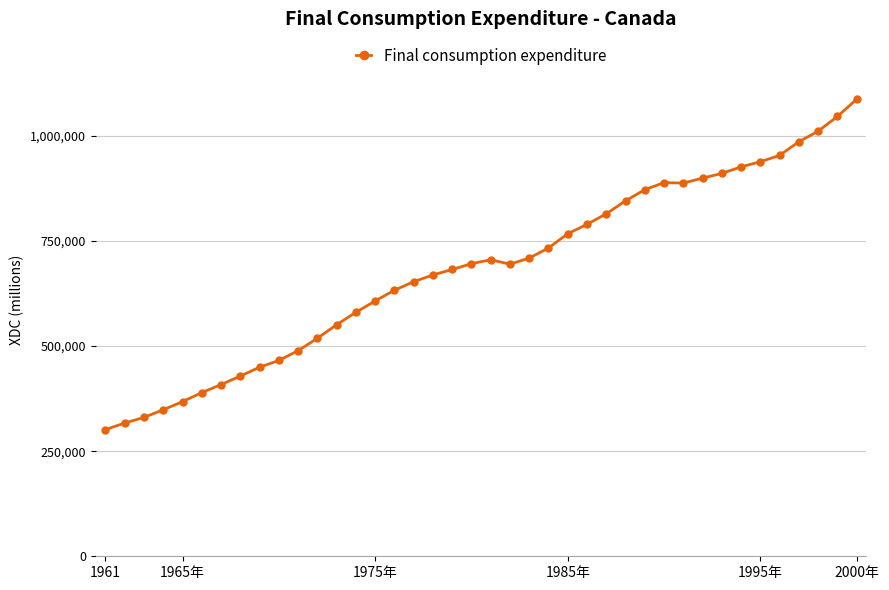

What is the value of the 26th point from the left?

789316